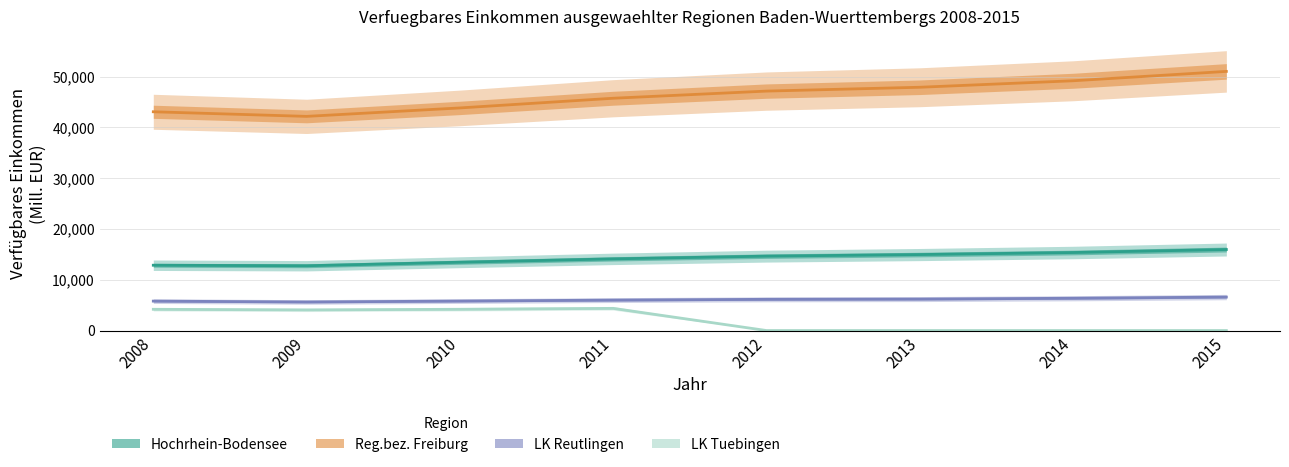

Where is the first local minimum for LK Tuebingen?

2009